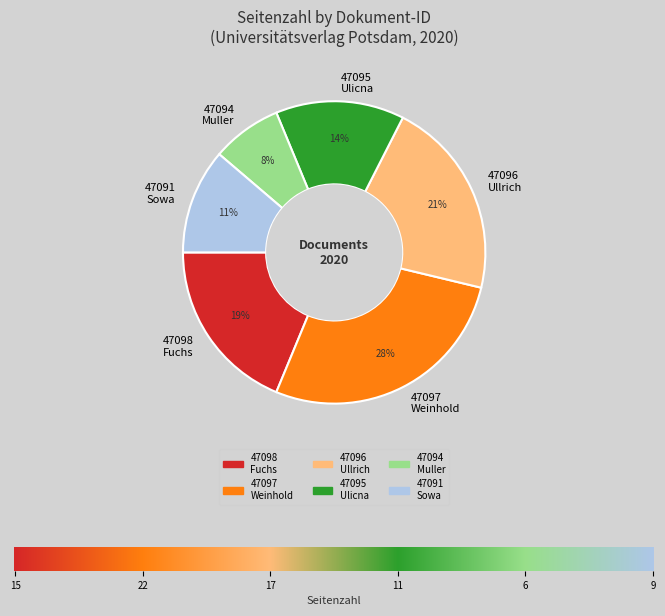

Do 47091 Sowa and 47097 Weinhold together represent more than half of the pie?

No